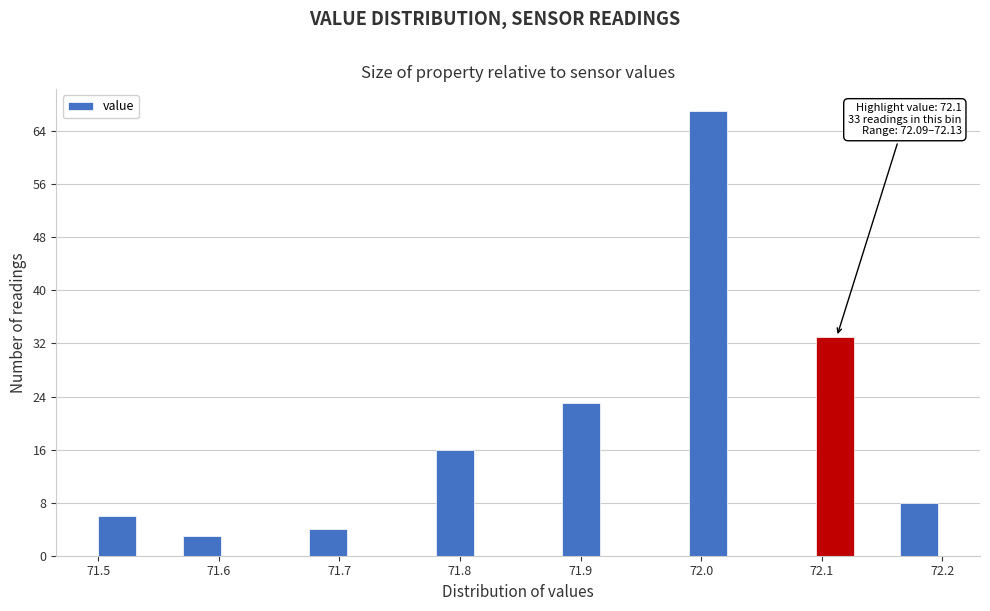

Read against the x-axis, roughly where is the centre of the tallest bar?

72.01